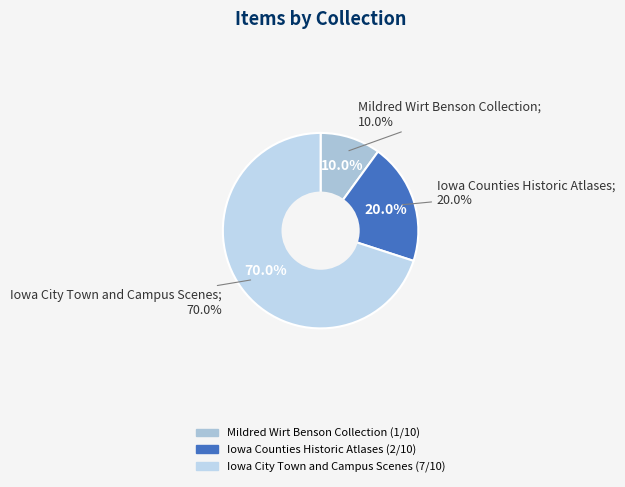

Which slice is the largest?

Iowa City Town and Campus Scenes